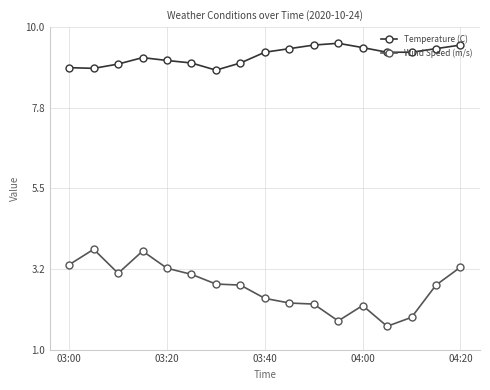

What is the value of the Temperature (C) point at the 13th from the left?

9.4